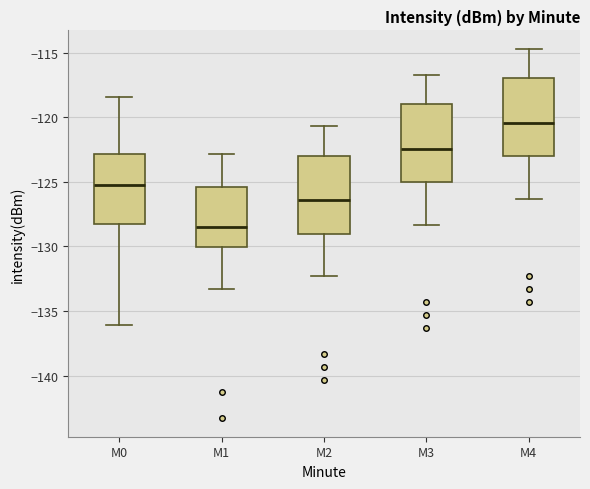

Reading left to right, transcribe this box plot: for each box, give where its median line is, the range the box spans, and where its two whiskers end, as read against the y-axis. The values are not printed on the chart, so give them approximately, as read against the axis.

M0: median -125.0, box -128.5 to -123.0, whiskers -136.0 to -118.5
M1: median -128.5, box -130.0 to -125.5, whiskers -133.5 to -123.0
M2: median -126.5, box -129.0 to -123.0, whiskers -132.5 to -120.5
M3: median -122.5, box -125.0 to -119.0, whiskers -128.5 to -116.5
M4: median -120.5, box -123.0 to -117.0, whiskers -126.5 to -114.5